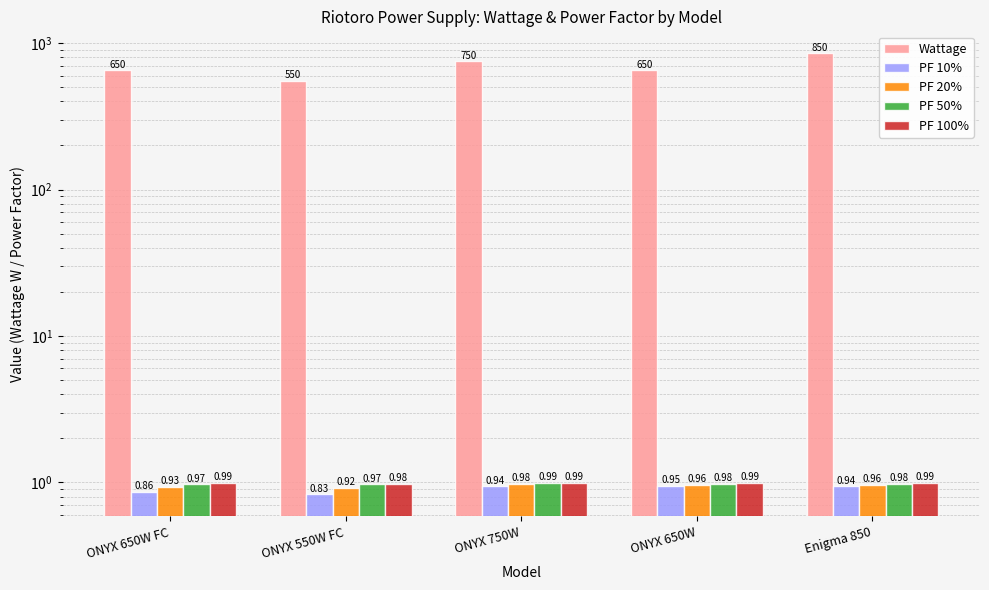

Reading left to right, what are all the values shown in this chart?

Wattage: ONYX 650W FC=650.0	ONYX 550W FC=550.0	ONYX 750W=750.0	ONYX 650W=650.0	Enigma 850=850.0
PF 10%: ONYX 650W FC=0.9	ONYX 550W FC=0.8	ONYX 750W=0.9	ONYX 650W=0.9	Enigma 850=0.9
PF 20%: ONYX 650W FC=0.9	ONYX 550W FC=0.9	ONYX 750W=1.0	ONYX 650W=1.0	Enigma 850=1.0
PF 50%: ONYX 650W FC=1.0	ONYX 550W FC=1.0	ONYX 750W=1.0	ONYX 650W=1.0	Enigma 850=1.0
PF 100%: ONYX 650W FC=1.0	ONYX 550W FC=1.0	ONYX 750W=1.0	ONYX 650W=1.0	Enigma 850=1.0